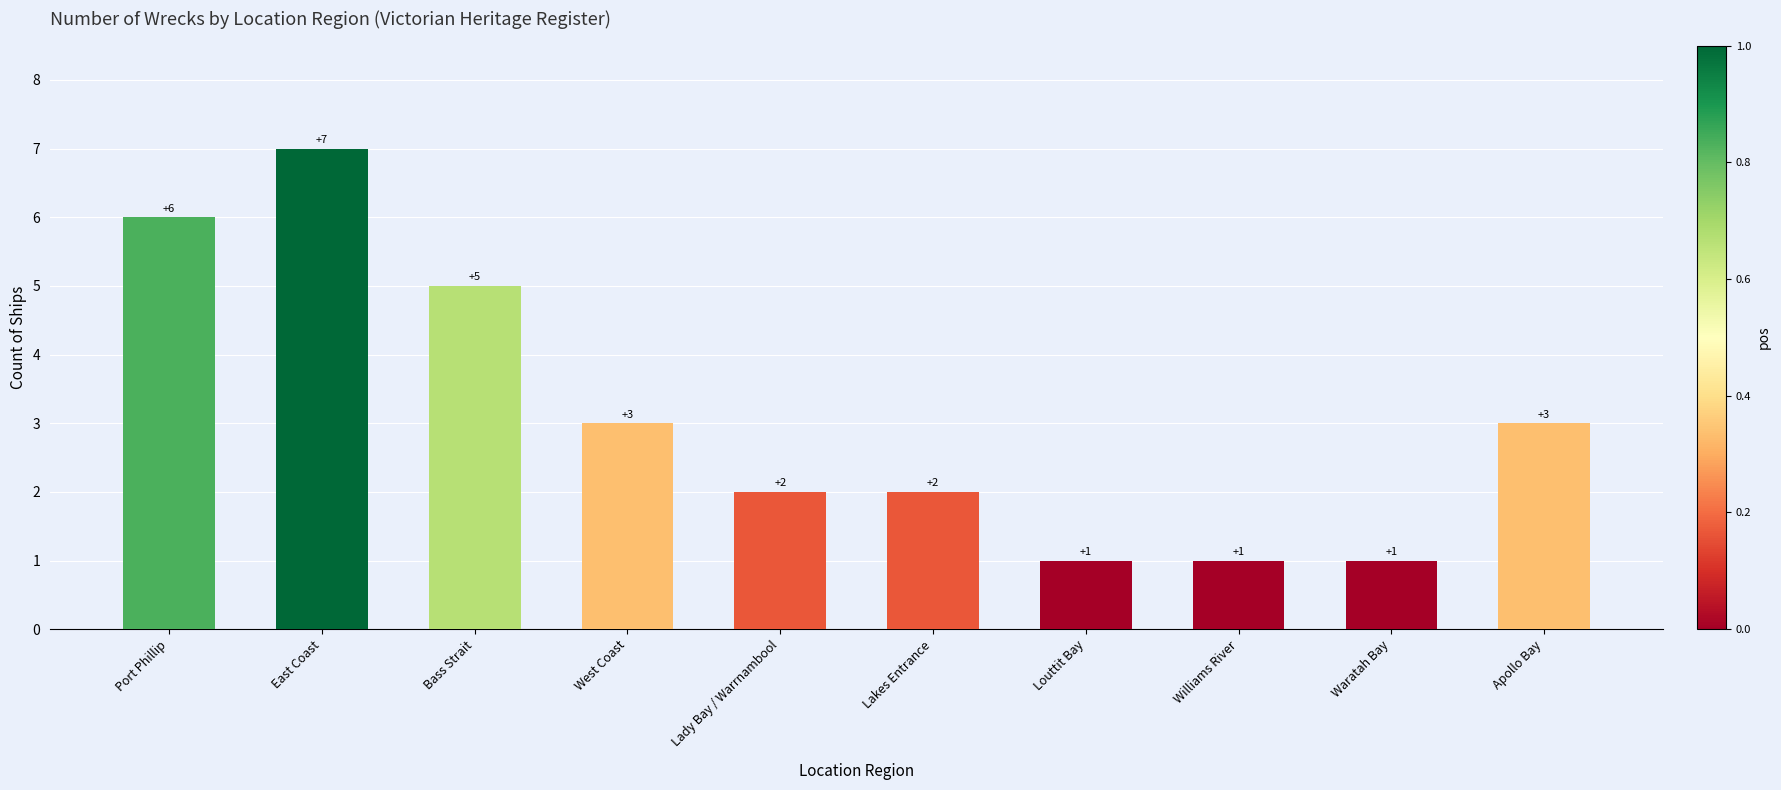

What is the average value?

3